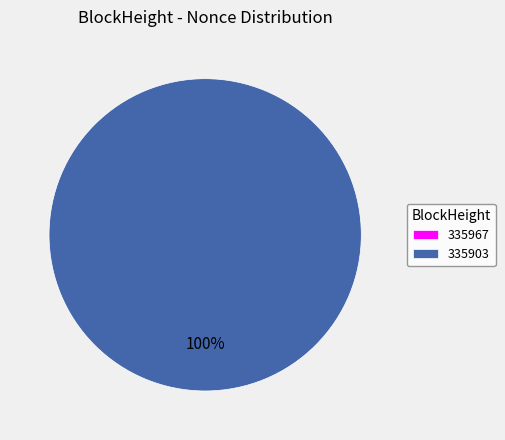

Is it true that 335967 is 0% of the pie?

True